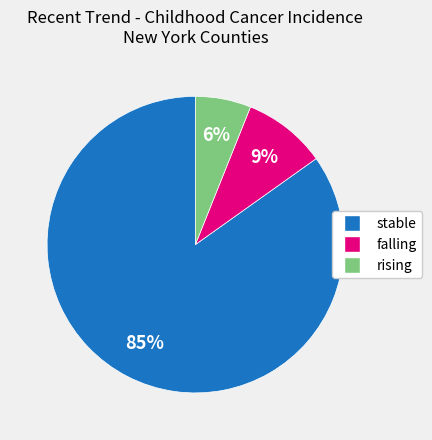

Count the number of slices in the pie.

3